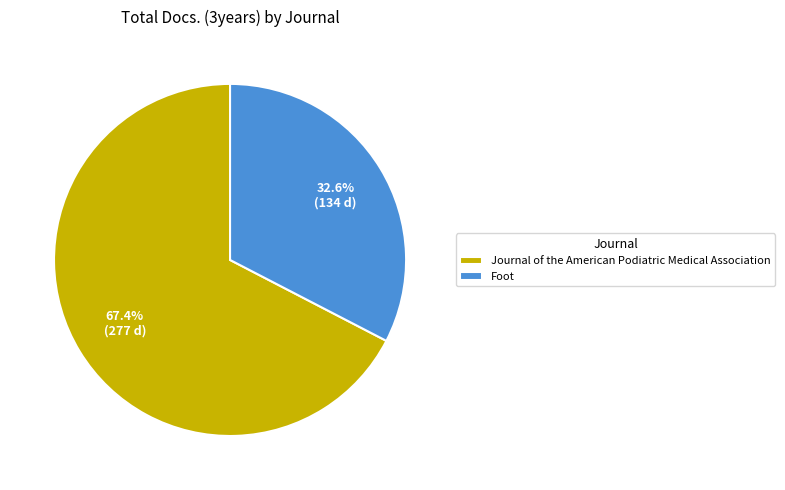

Is there a majority slice in this chart?

Yes